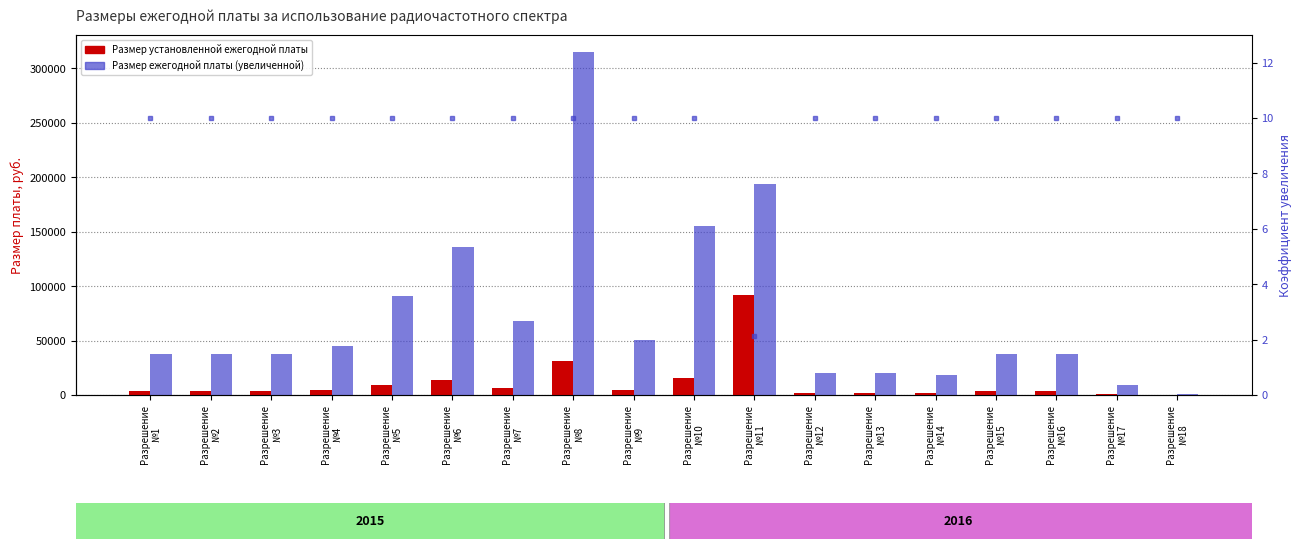

How many data points does each series have?

18